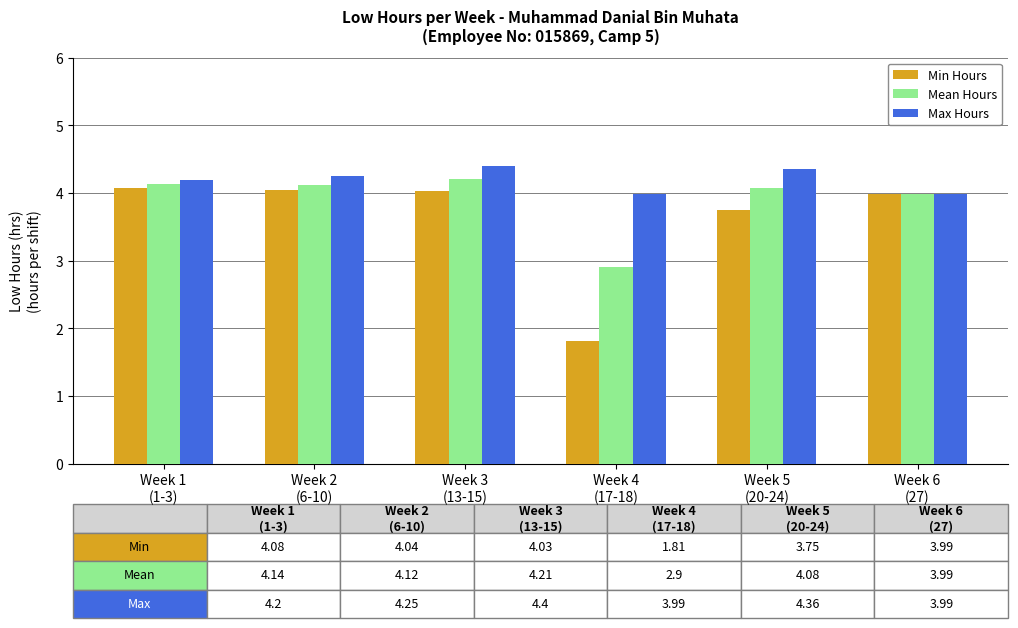

What is the average value of the Min Hours series?

3.6